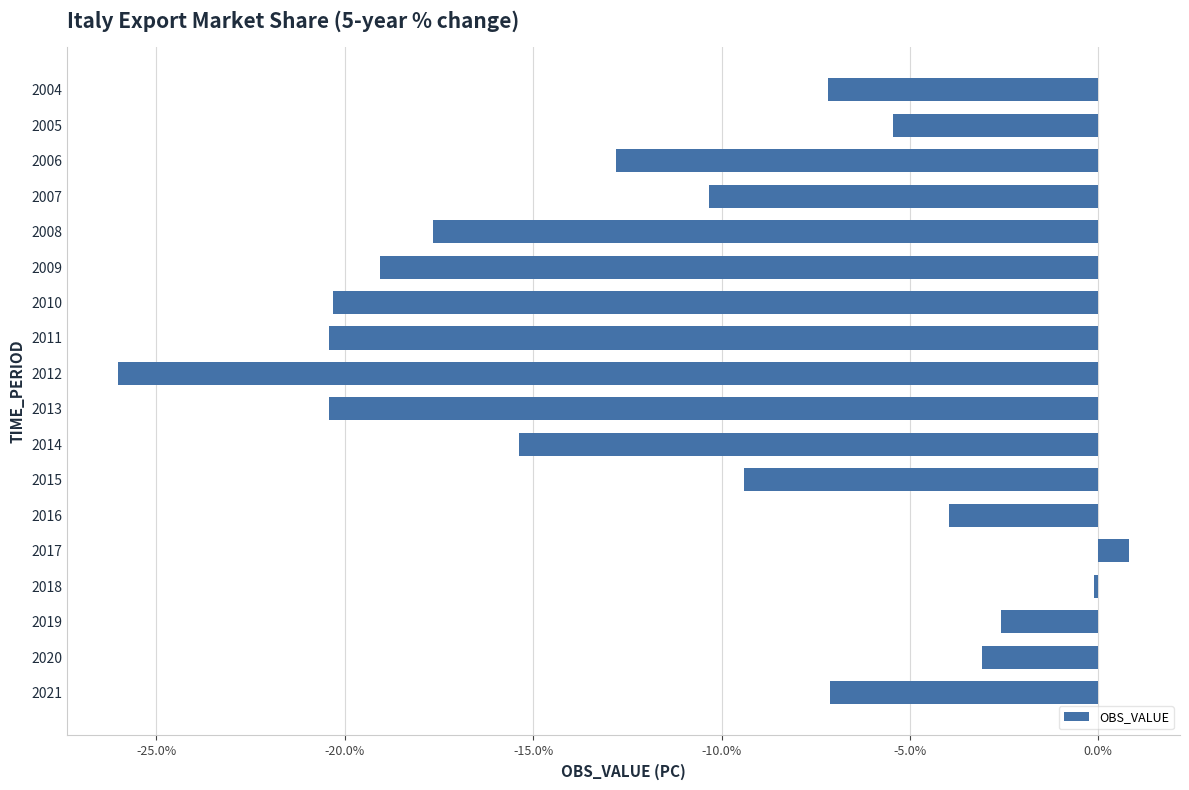

The chart shows a value of -4.8 at 2020. True or false?

False